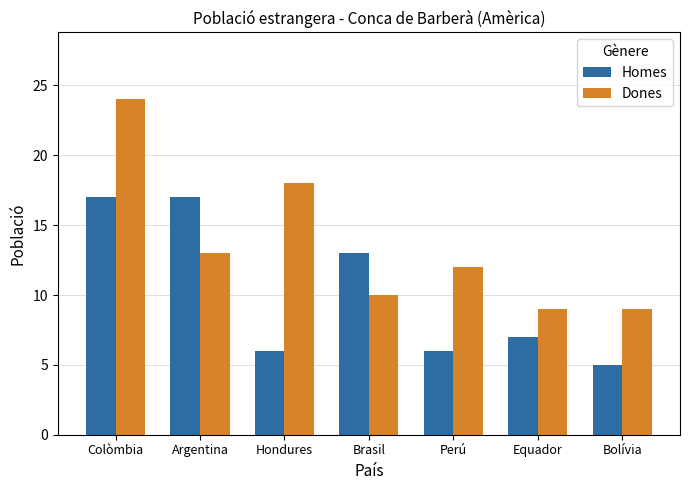

Reading right to left, extract all data points from this chart.

Homes: Bolívia=5	Equador=7	Perú=6	Brasil=13	Hondures=6	Argentina=17	Colòmbia=17
Dones: Bolívia=9	Equador=9	Perú=12	Brasil=10	Hondures=18	Argentina=13	Colòmbia=24